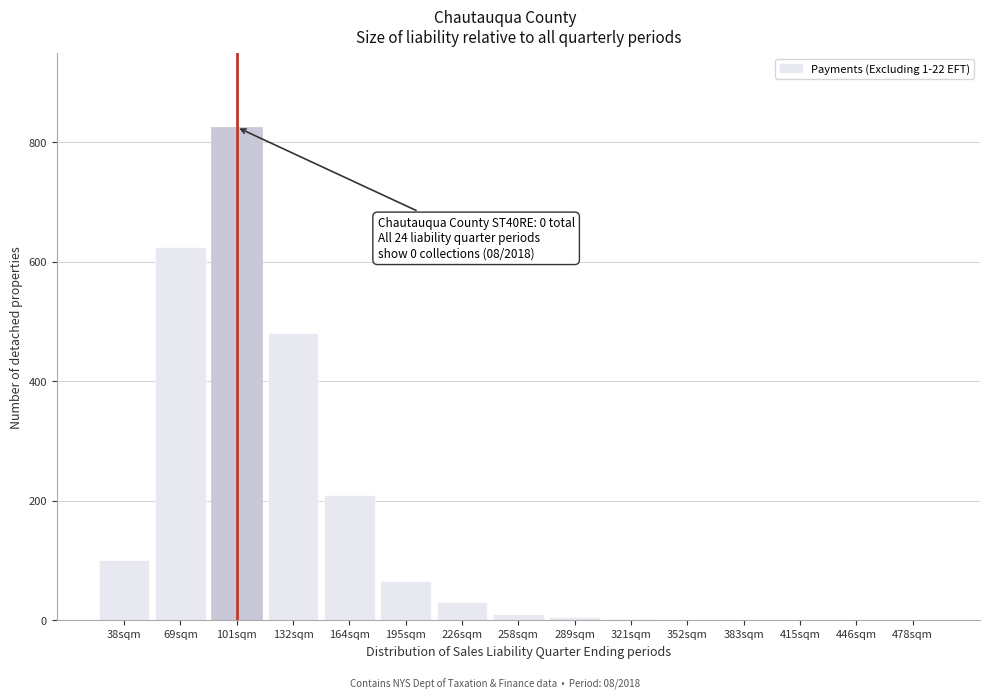

True or false: the data shows 825 at 101sqm.

True